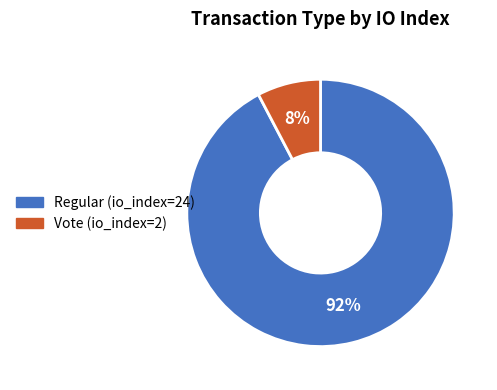

To the nearest percent, what is the average slice percentage?

50%